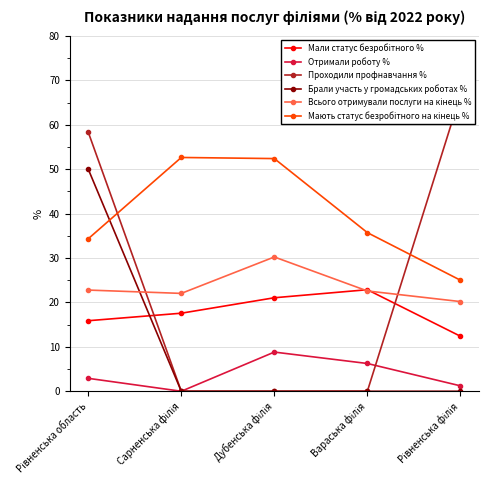

Which series has the largest total across all categories?

Мають статус безробітного на кінець %